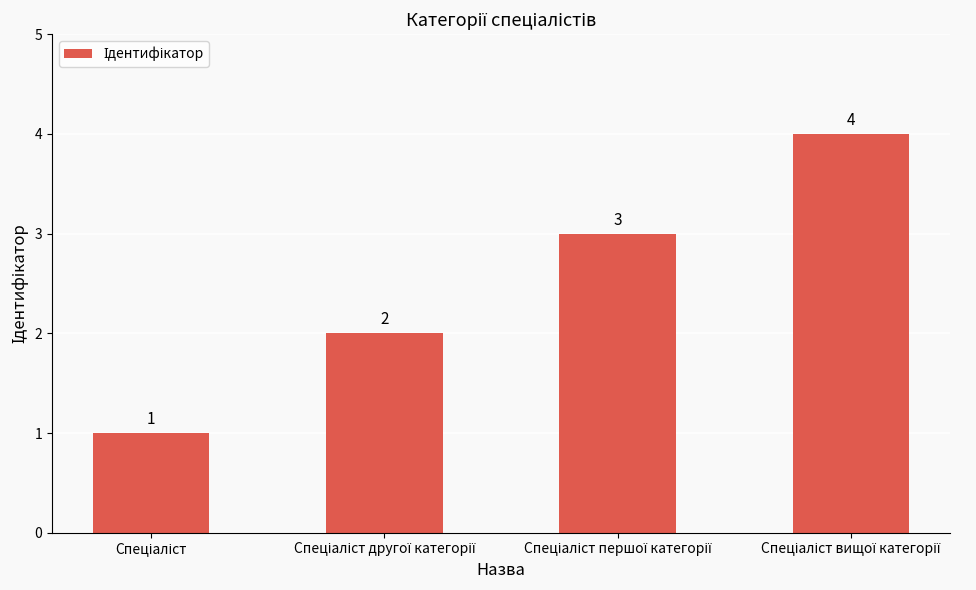

What is the maximum value shown in the chart?

4